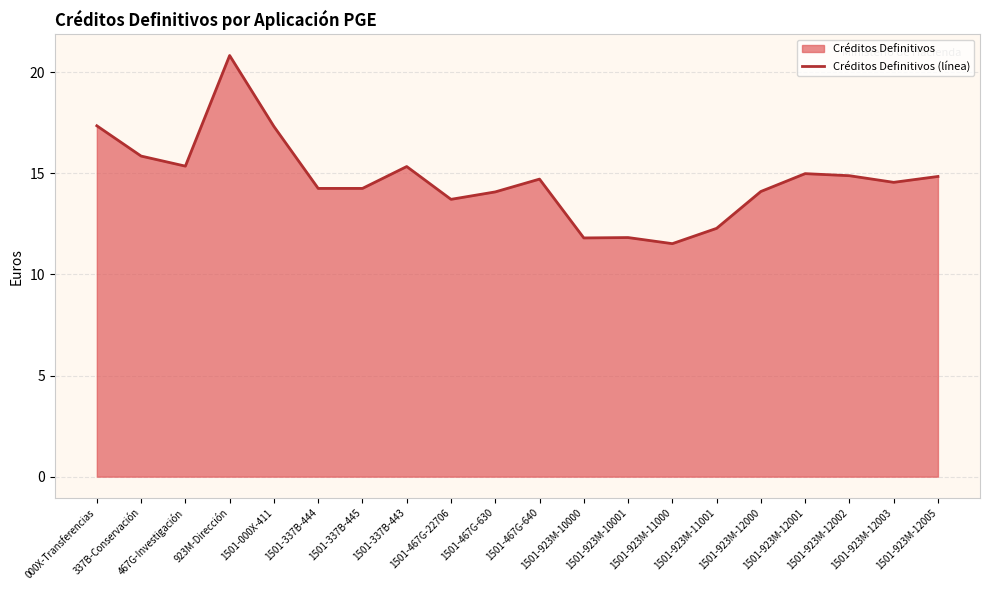

What is the sum of all values?

293.8